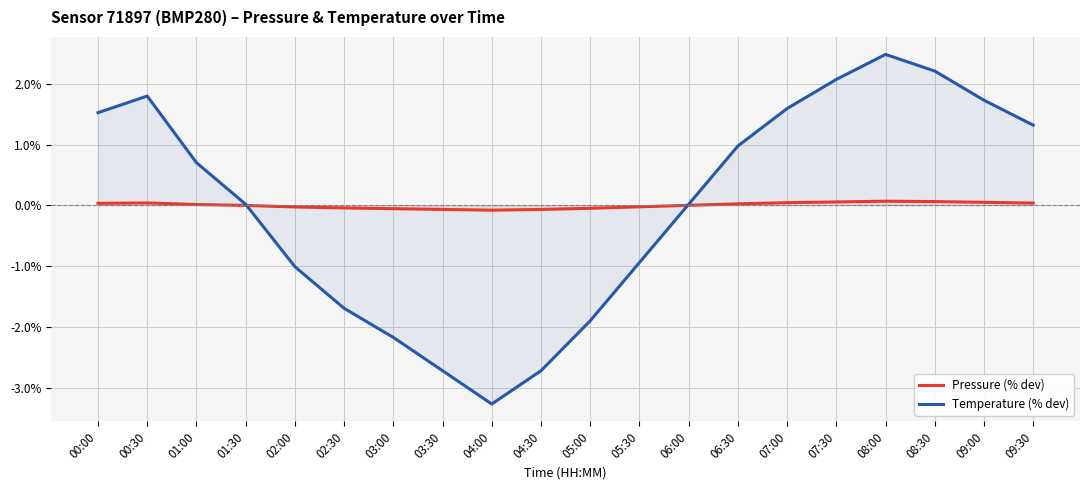

What is the label of the 2nd point from the left?

00:30